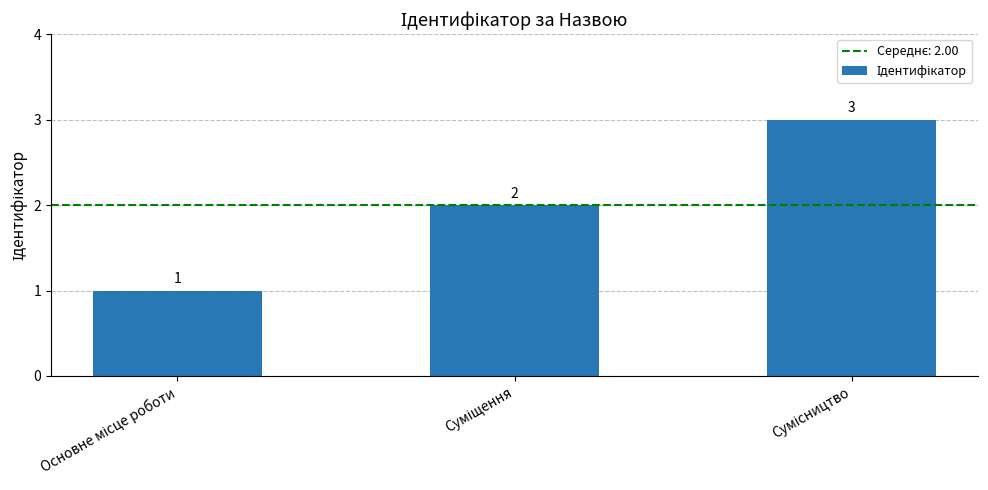

What is the value of the 2nd bar from the left?

2